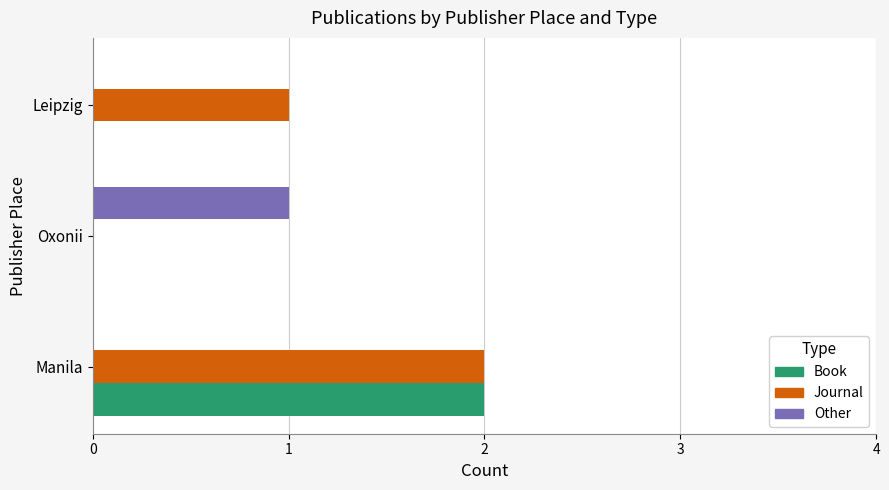

The value of Book at Manila is 1. True or false?

False